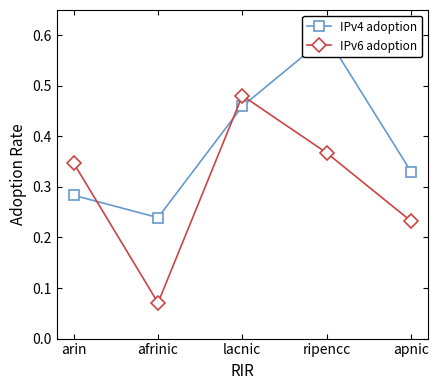

Which series has the widest spread of values?

IPv6 adoption